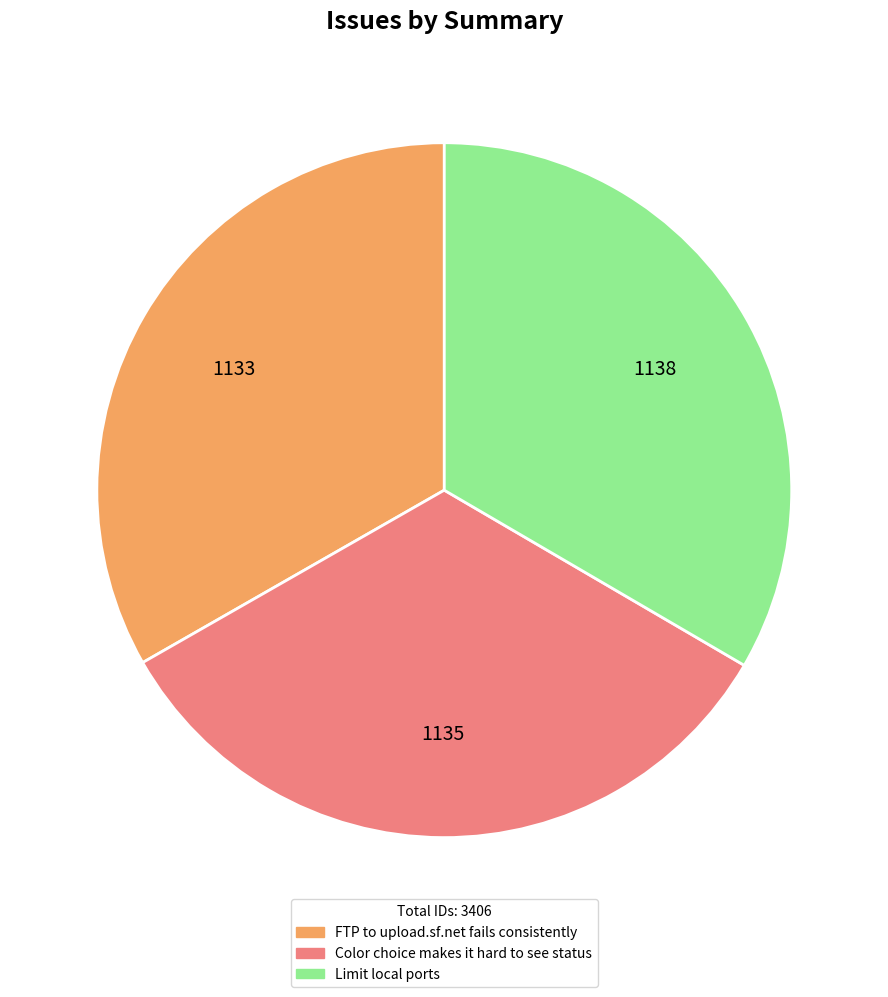

How many slices are in this pie chart?

3